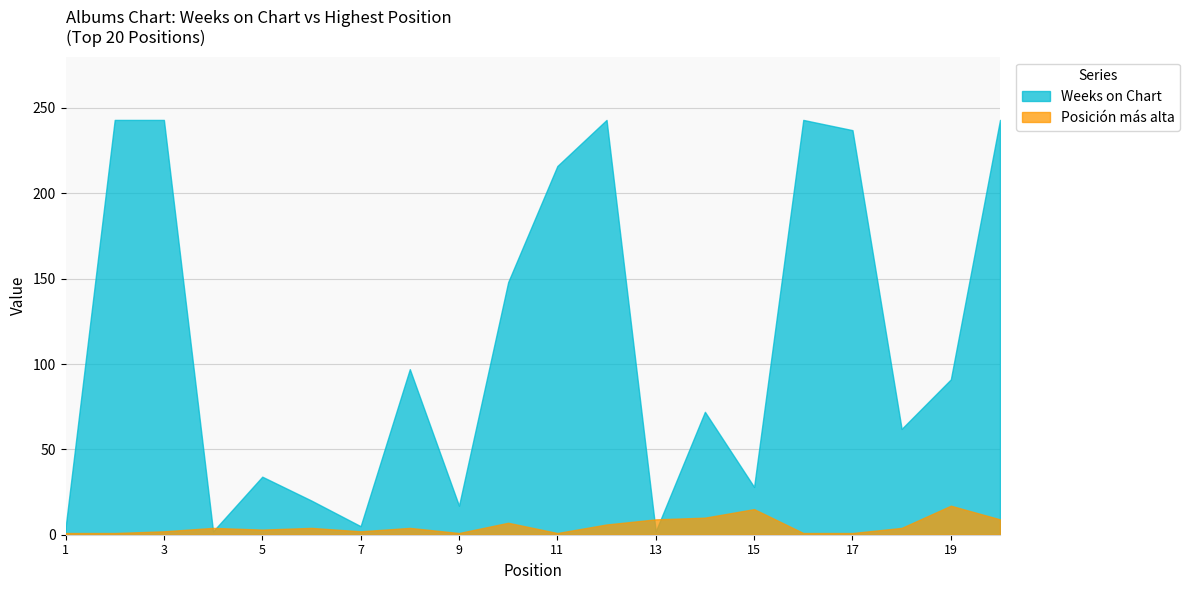

Which series ends up on top after the final intersection of Posición más alta and Weeks on Chart?

Weeks on Chart